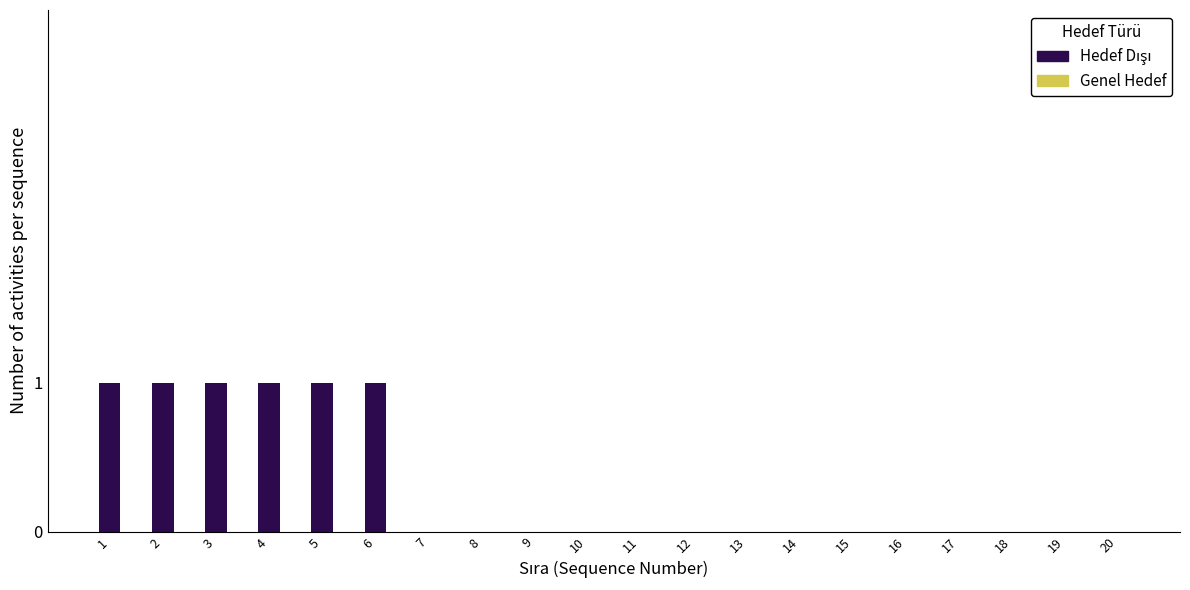

Reading left to right, what are all the values shown in this chart?

1=1	2=1	3=1	4=1	5=1	6=1	7=0	8=0	9=0	10=0	11=0	12=0	13=0	14=0	15=0	16=0	17=0	18=0	19=0	20=0